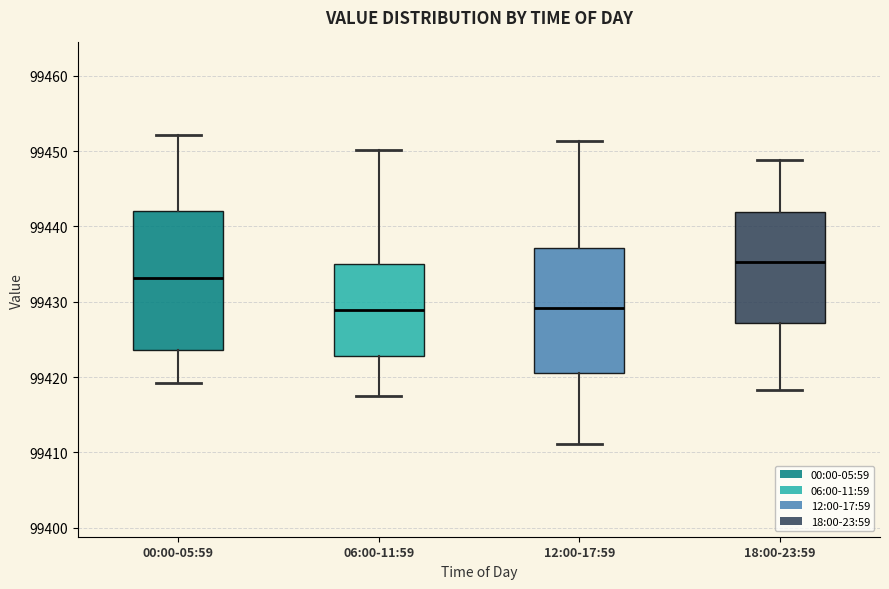

Reading left to right, transcribe this box plot: for each box, give where its median line is, the range the box spans, and where its two whiskers end, as read against the y-axis. The values are not printed on the chart, so give them approximately, as read against the axis.

00:00-05:59: median 99433, box 99424 to 99442, whiskers 99419 to 99452
06:00-11:59: median 99429, box 99423 to 99435, whiskers 99418 to 99450
12:00-17:59: median 99429, box 99421 to 99437, whiskers 99411 to 99451
18:00-23:59: median 99435, box 99427 to 99442, whiskers 99418 to 99449